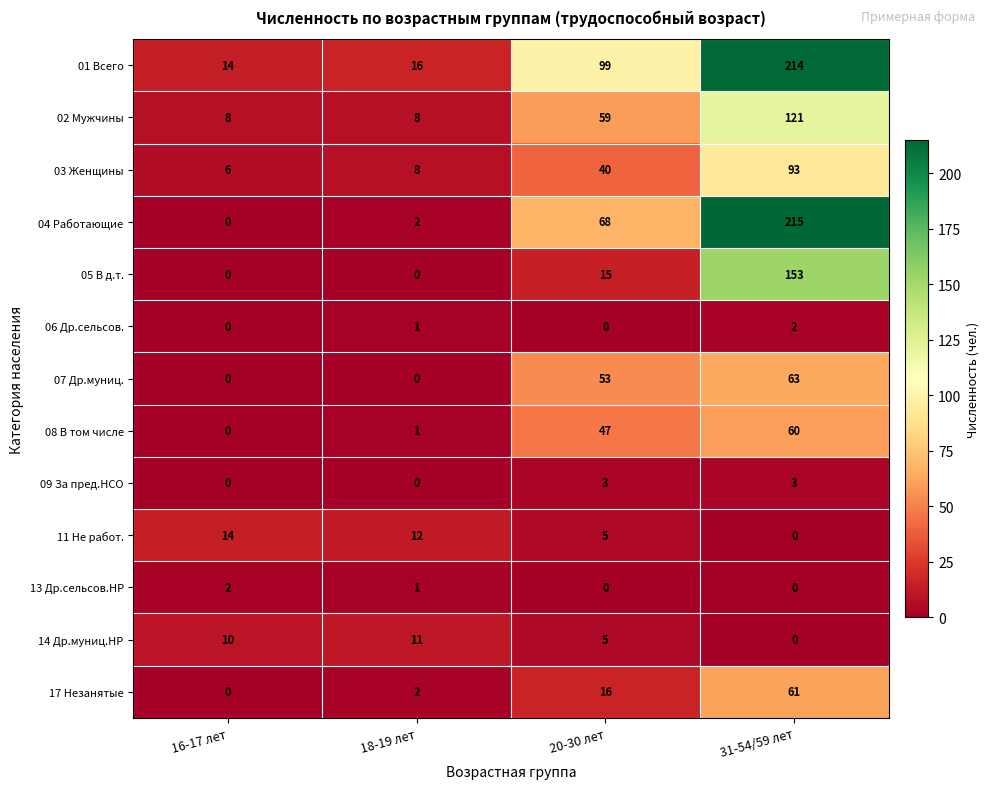

Between 18-19 лет and 20-30 лет, which series saw the biggest shift?

01 Всего